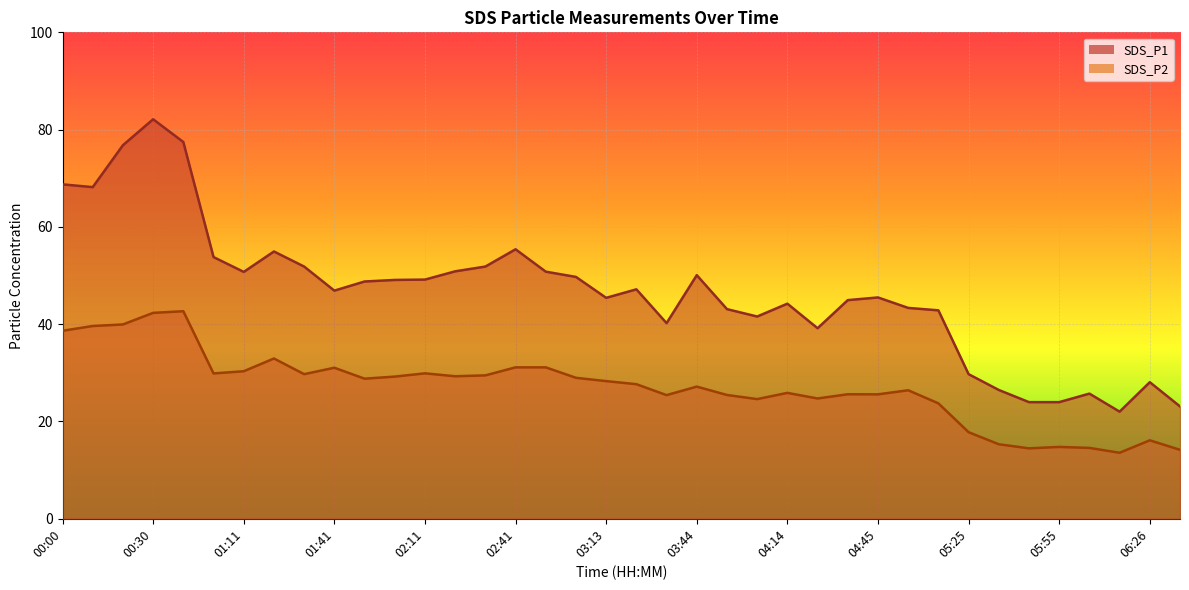

Reading left to right, extract all data points from this chart.

SDS_P1: 68.8	68.2	76.8	82.1	77.5	53.8	50.8	55.0	51.9	46.9	48.8	49.1	49.2	50.9	51.9	55.4	50.8	49.7	45.4	47.2	40.2	50.1	43.1	41.6	44.2	39.2	45.0	45.5	43.4	42.9	29.7	26.5	24.0	24.0	25.7	22.0	28.1	23.1
SDS_P2: 38.6	39.6	40.0	42.3	42.7	29.9	30.3	33.0	29.7	31.1	28.8	29.2	29.9	29.3	29.5	31.1	31.1	29.0	28.3	27.7	25.4	27.2	25.4	24.6	25.9	24.7	25.6	25.6	26.4	23.7	17.8	15.3	14.5	14.8	14.6	13.6	16.1	14.2